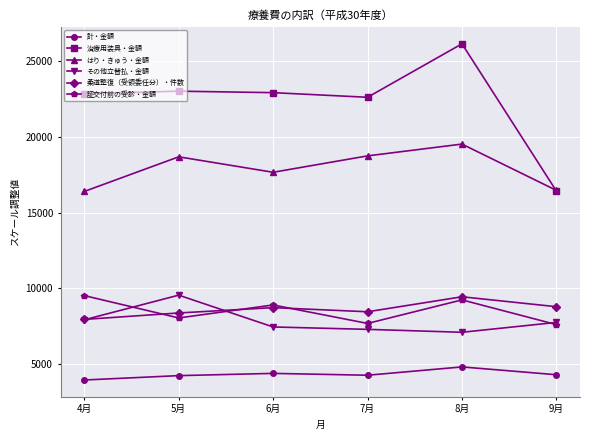

What is the label of the 5th point from the right?

5月